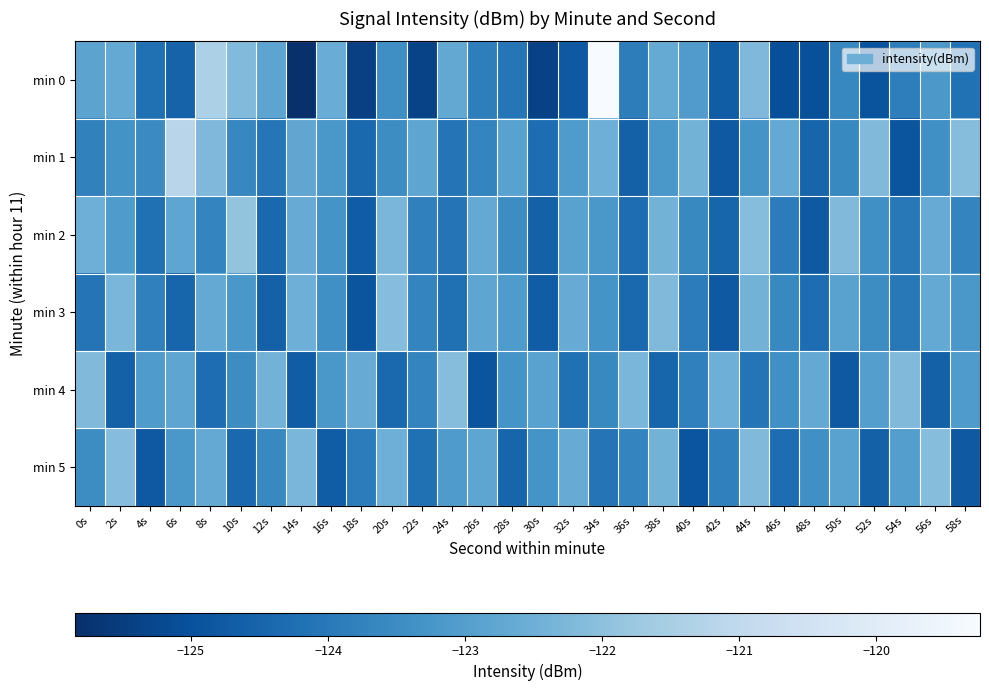

Reading right to left, list all the values displayed in this chart.

min 0: 58s=-124.2	56s=-123.2	54s=-123.9	52s=-124.9	50s=-123.6	48s=-125.0	46s=-125.1	44s=-122.2	42s=-124.7	40s=-123.1	38s=-122.7	36s=-123.9	34s=-119.2	32s=-124.8	30s=-125.4	28s=-124.0	26s=-123.8	24s=-122.7	22s=-125.3	20s=-123.4	18s=-125.4	16s=-122.6	14s=-125.8	12s=-122.8	10s=-122.2	8s=-121.4	6s=-124.6	4s=-124.2	2s=-122.7	0s=-122.8
min 1: 58s=-122.1	56s=-123.4	54s=-124.9	52s=-122.2	50s=-123.6	48s=-124.5	46s=-122.7	44s=-123.3	42s=-124.8	40s=-122.4	38s=-123.2	36s=-124.6	34s=-122.5	32s=-123.1	30s=-124.3	28s=-122.9	26s=-123.7	24s=-124.1	22s=-122.8	20s=-123.5	18s=-124.4	16s=-123.2	14s=-122.8	12s=-124.1	10s=-123.6	8s=-122.2	6s=-121.2	4s=-123.5	2s=-123.3	0s=-123.8
min 2: 58s=-123.7	56s=-122.6	54s=-124.0	52s=-123.4	50s=-122.2	48s=-124.8	46s=-123.9	44s=-122.1	42s=-124.5	40s=-123.6	38s=-122.4	36s=-124.3	34s=-123.2	32s=-122.9	30s=-124.6	28s=-123.5	26s=-122.7	24s=-124.1	22s=-123.8	20s=-122.3	18s=-124.7	16s=-123.3	14s=-122.6	12s=-124.4	10s=-121.9	8s=-123.7	6s=-122.8	4s=-124.2	2s=-123.1	0s=-122.5
min 3: 58s=-123.2	56s=-122.7	54s=-124.0	52s=-123.5	50s=-122.9	48s=-124.3	46s=-123.6	44s=-122.4	42s=-124.8	40s=-123.9	38s=-122.2	36s=-124.4	34s=-123.3	32s=-122.6	30s=-124.7	28s=-123.1	26s=-122.8	24s=-124.2	22s=-123.7	20s=-122.1	18s=-124.9	16s=-123.4	14s=-122.5	12s=-124.6	10s=-123.2	8s=-122.7	6s=-124.5	4s=-123.8	2s=-122.3	0s=-124.1
min 4: 58s=-123.1	56s=-124.6	54s=-122.2	52s=-123.0	50s=-124.8	48s=-122.7	46s=-123.4	44s=-124.1	42s=-122.5	40s=-123.8	38s=-124.5	36s=-122.3	34s=-123.6	32s=-124.2	30s=-122.9	28s=-123.3	26s=-124.9	24s=-122.1	22s=-123.7	20s=-124.4	18s=-122.6	16s=-123.2	14s=-124.7	12s=-122.4	10s=-123.5	8s=-124.3	6s=-122.8	4s=-123.1	2s=-124.6	0s=-122.2
min 5: 58s=-124.8	56s=-122.1	54s=-123.0	52s=-124.6	50s=-122.9	48s=-123.4	46s=-124.3	44s=-122.2	42s=-123.8	40s=-124.9	38s=-122.4	36s=-123.7	34s=-124.1	32s=-122.6	30s=-123.3	28s=-124.5	26s=-122.8	24s=-123.1	22s=-124.2	20s=-122.5	18s=-123.9	16s=-124.7	14s=-122.3	12s=-123.6	10s=-124.4	8s=-122.7	6s=-123.2	4s=-124.8	2s=-122.1	0s=-123.5